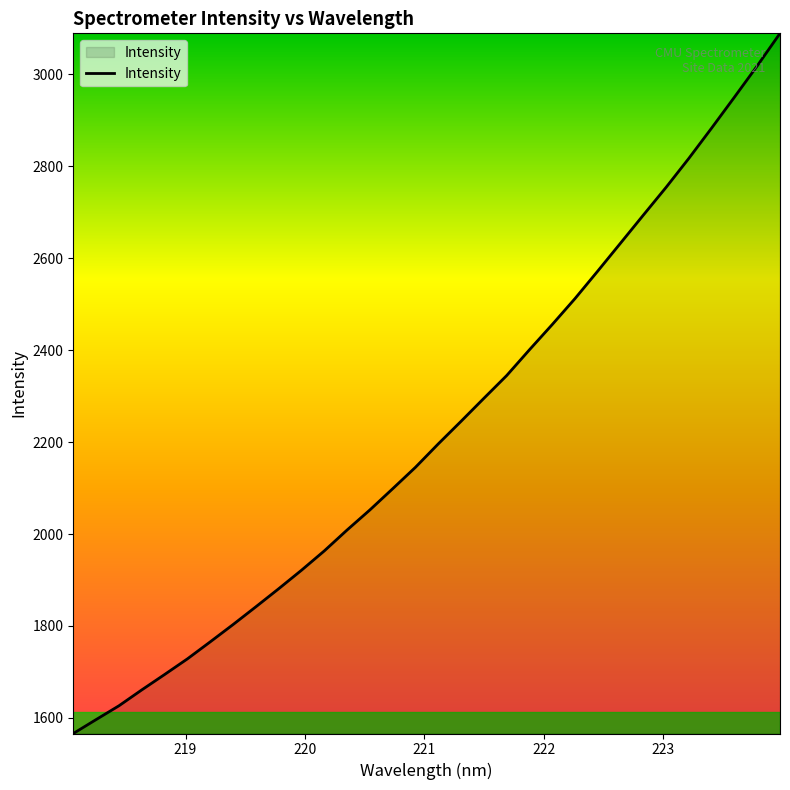

How many categories are shown in the chart?

32